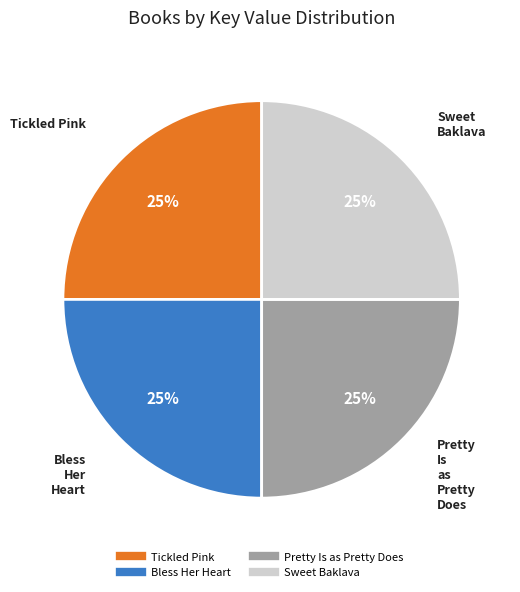

How many slices are in this pie chart?

4